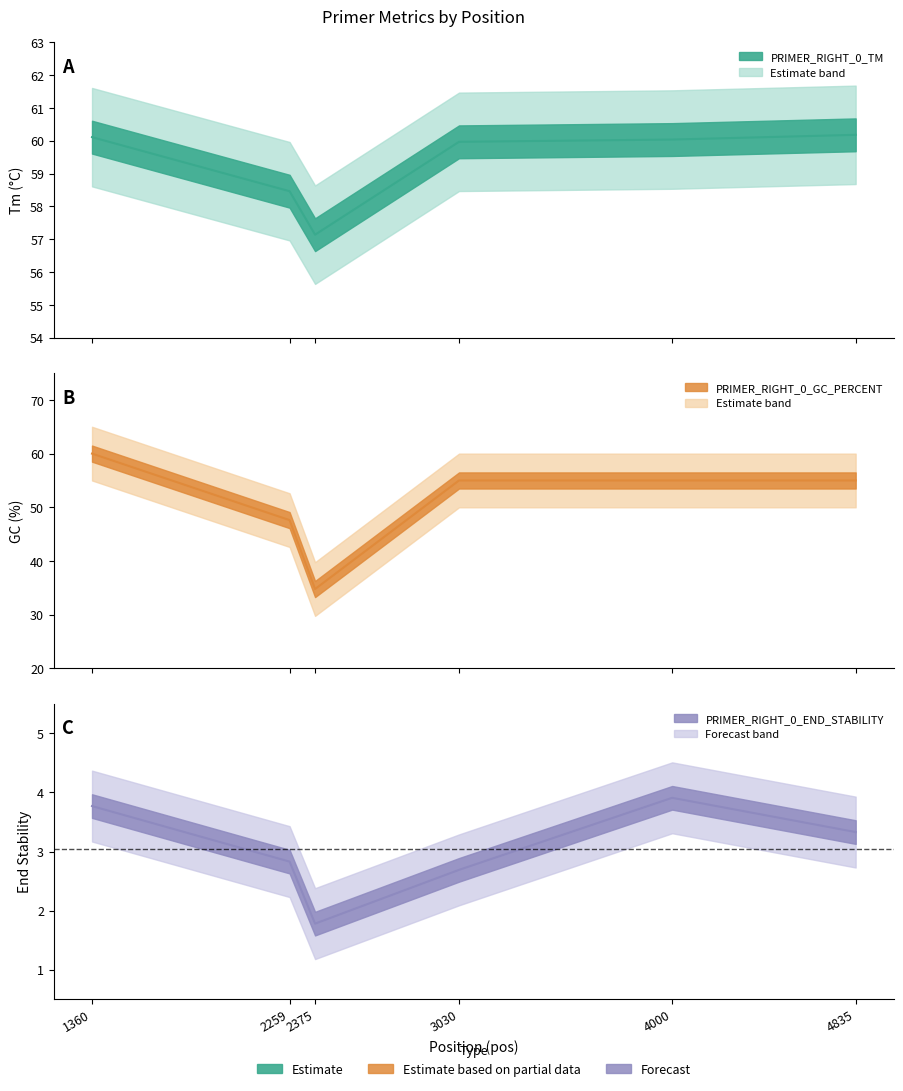

Rank the categories by PRIMER_RIGHT_0_END_STABILITY value from highest to lowest.

4000, 1360, 4835, 2259, 3030, 2375